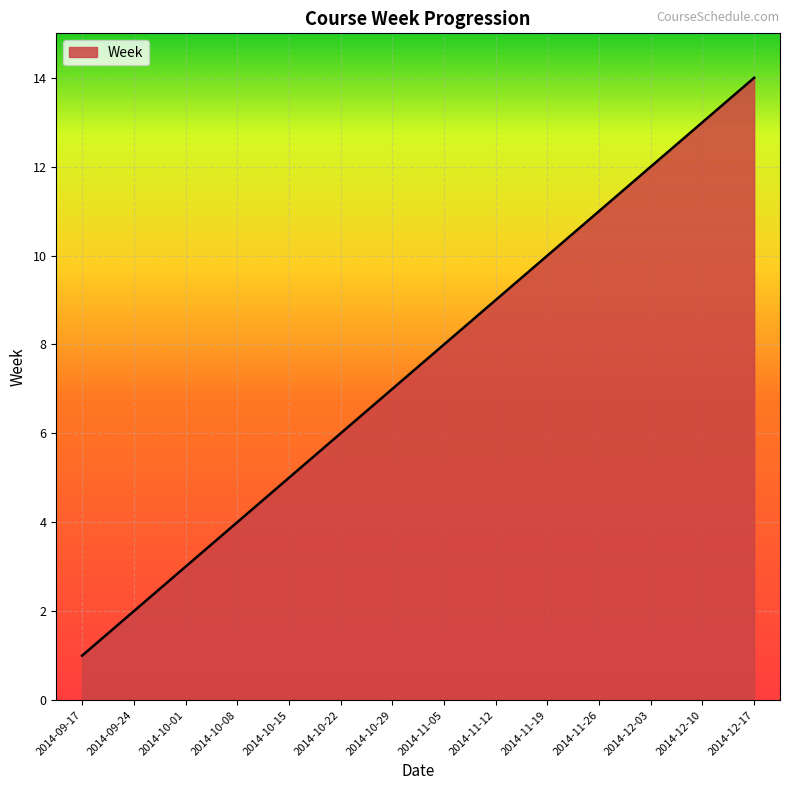

What is the change in value from 2014-11-19 to 2014-12-10?

+3